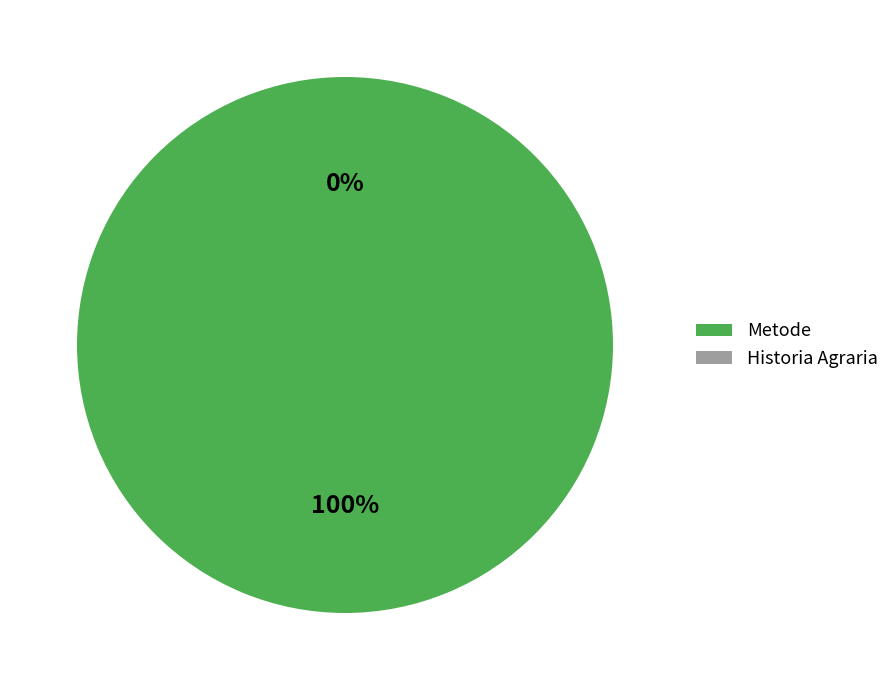

Which category has the smallest portion of the pie?

Historia Agraria